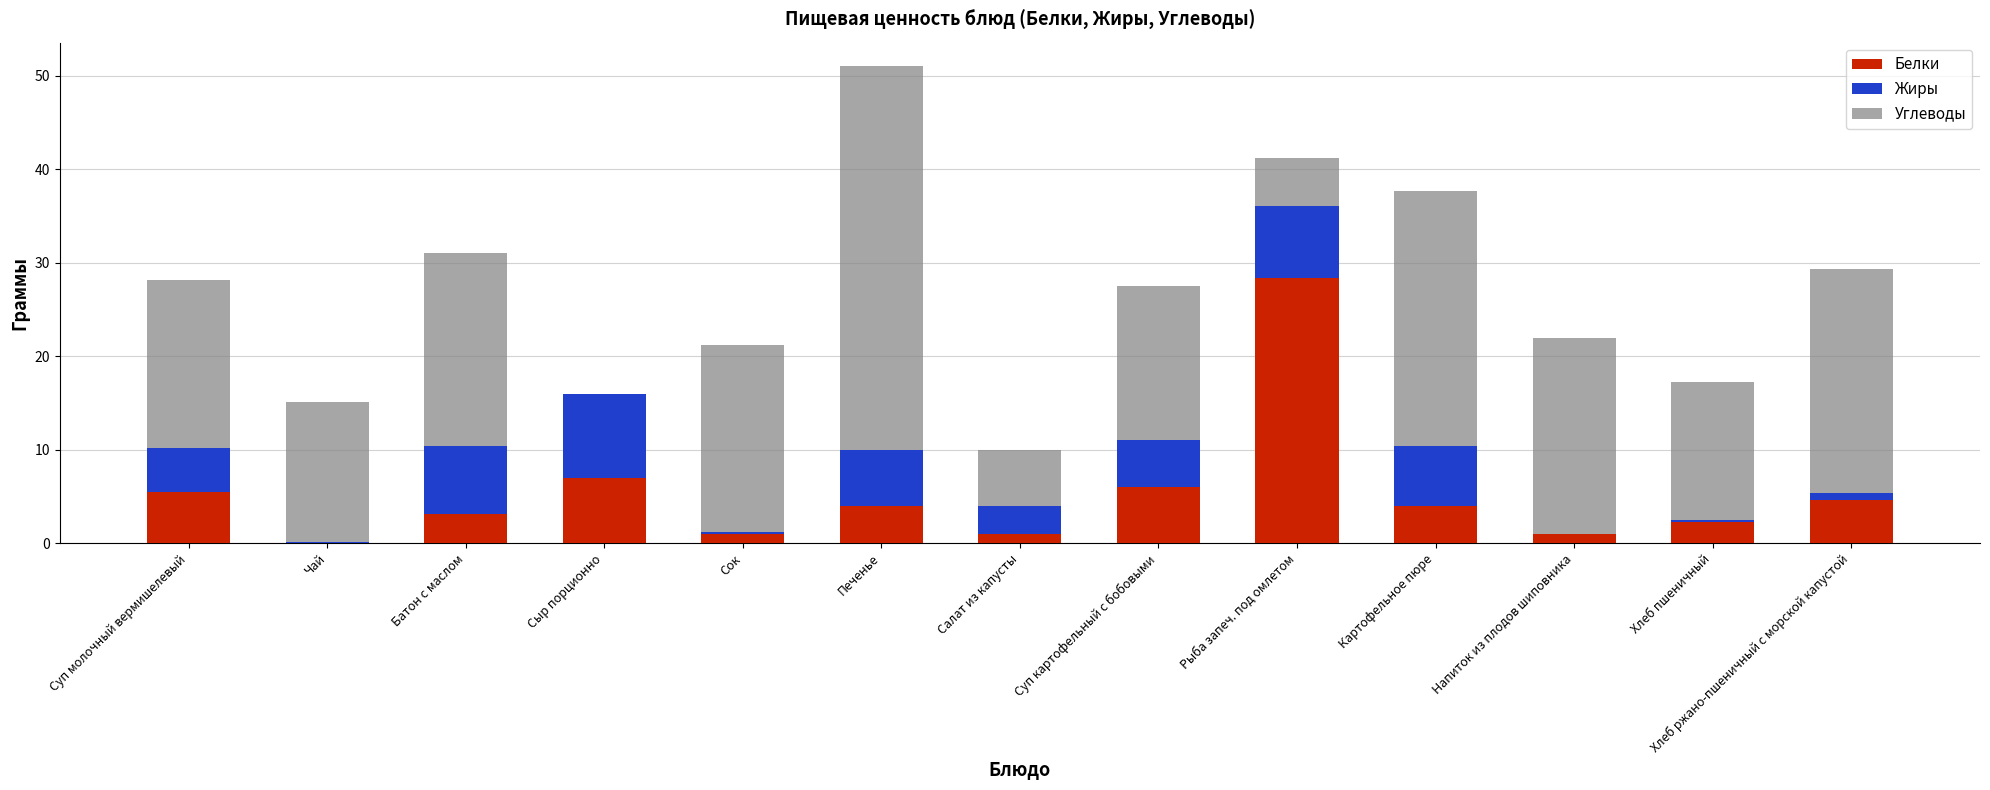

Count the number of categories in the chart.

13